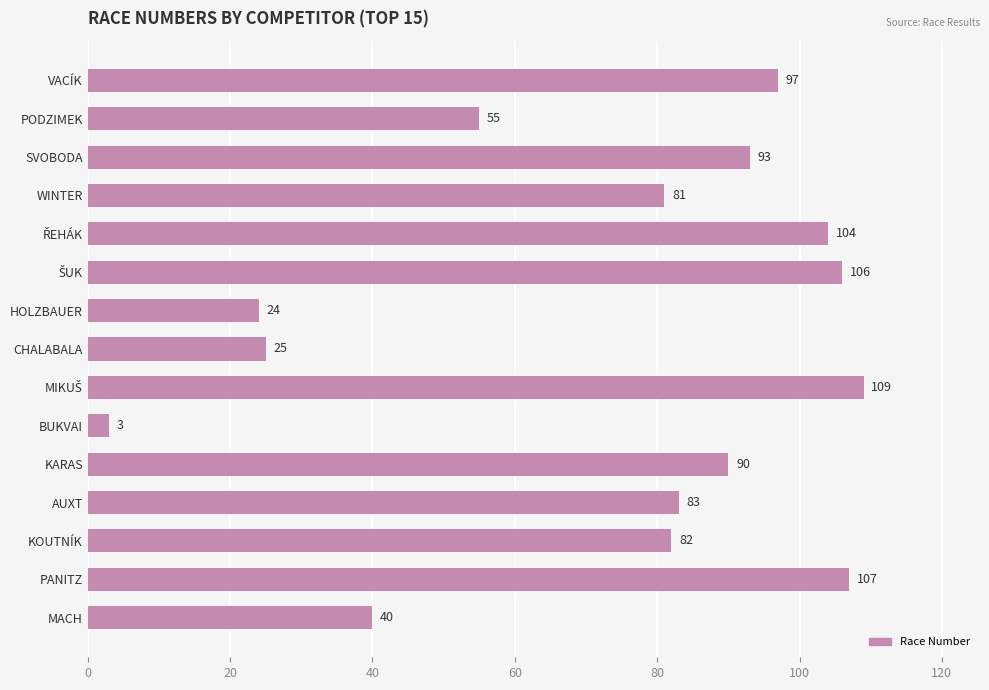

What is the value of the 3rd bar from the top?

93